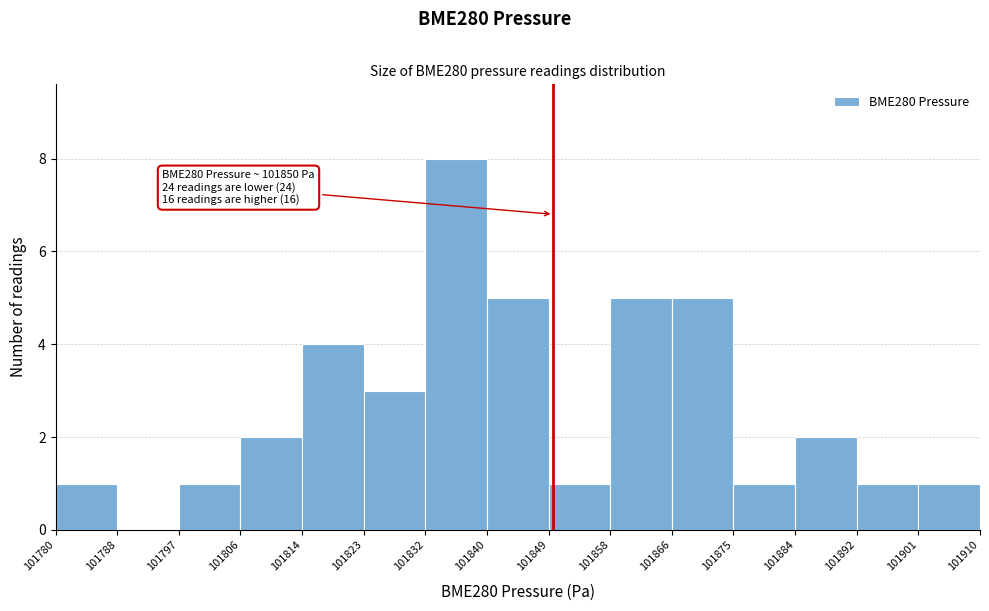

Over which range of the x-axis is the bar tallest?

101832 to 101840